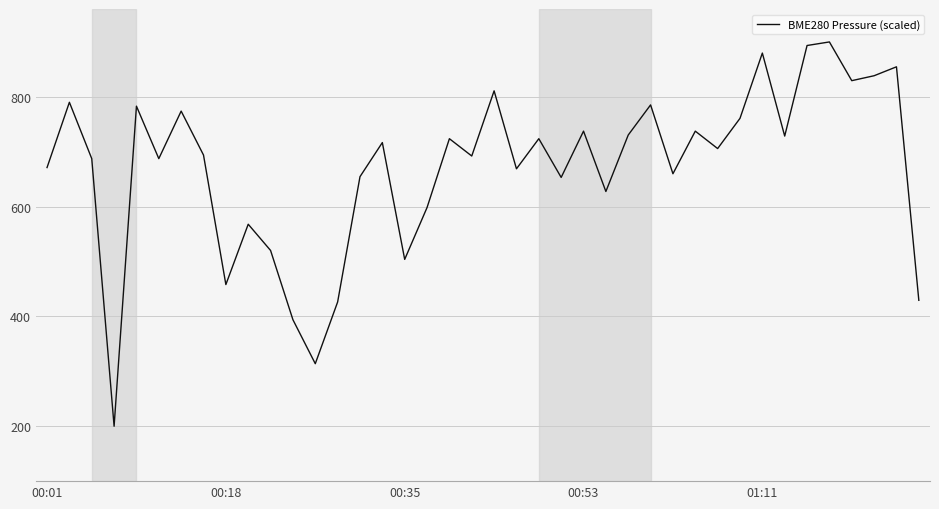

What is the smallest value displayed?

200.0